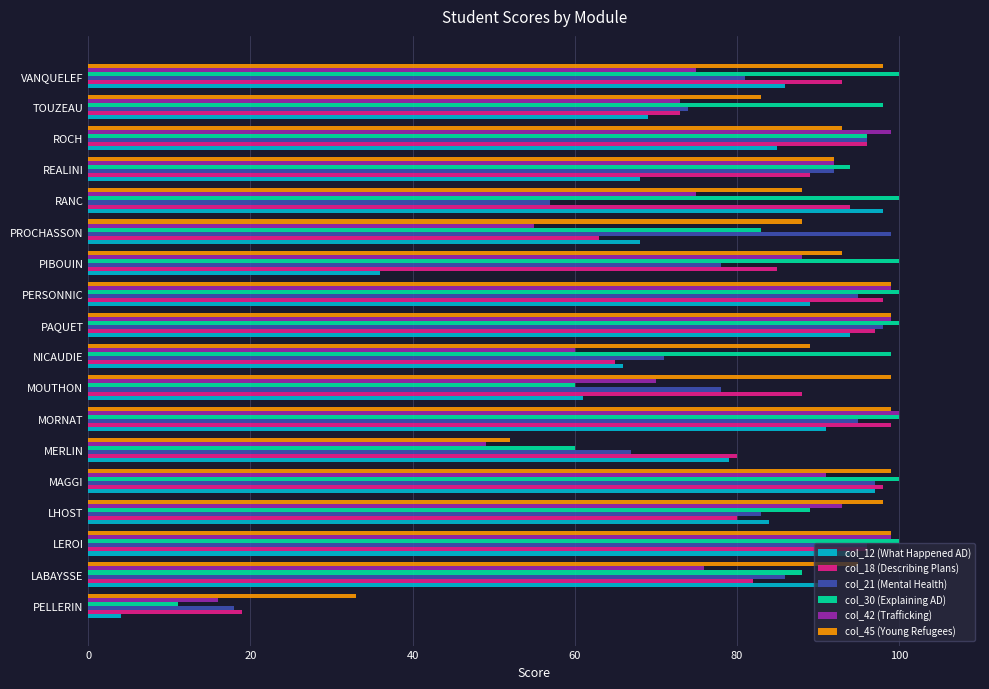

The col_30 (Explaining AD) series shows 141 at PROCHASSON. True or false?

False